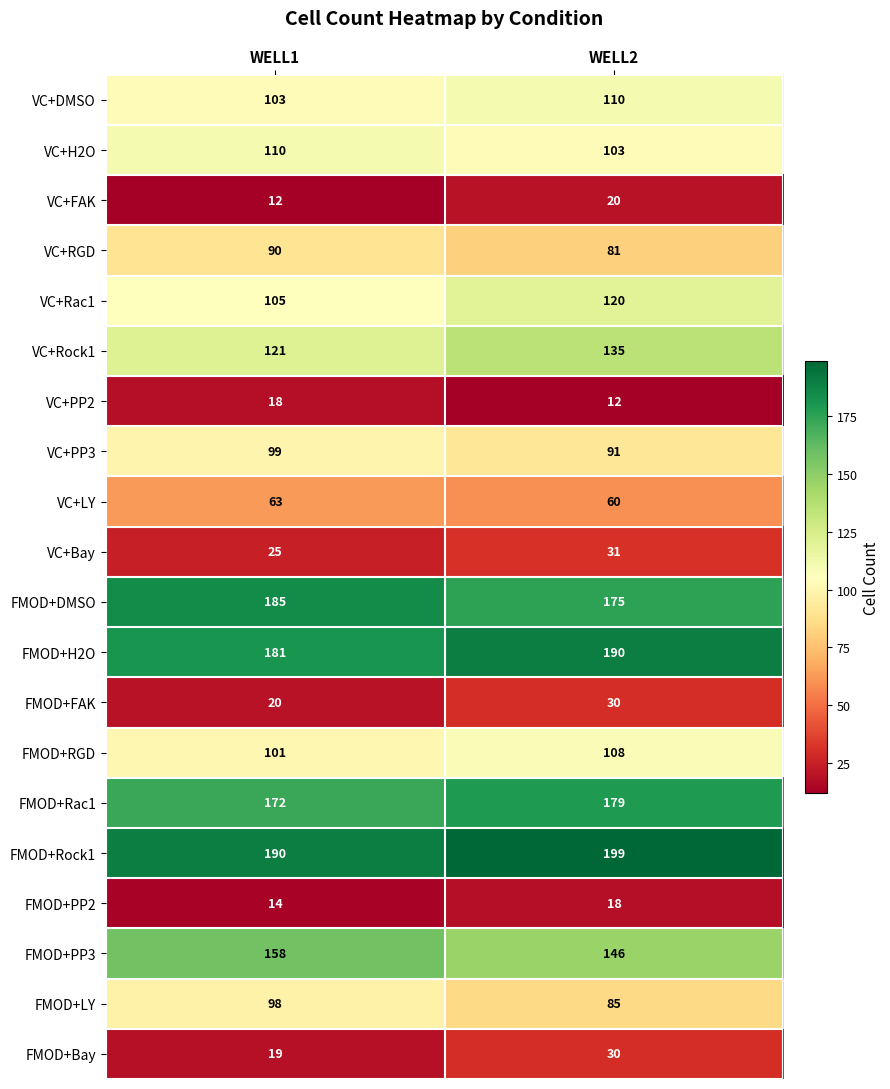

At which label does VC+RGD reach its minimum?

WELL2